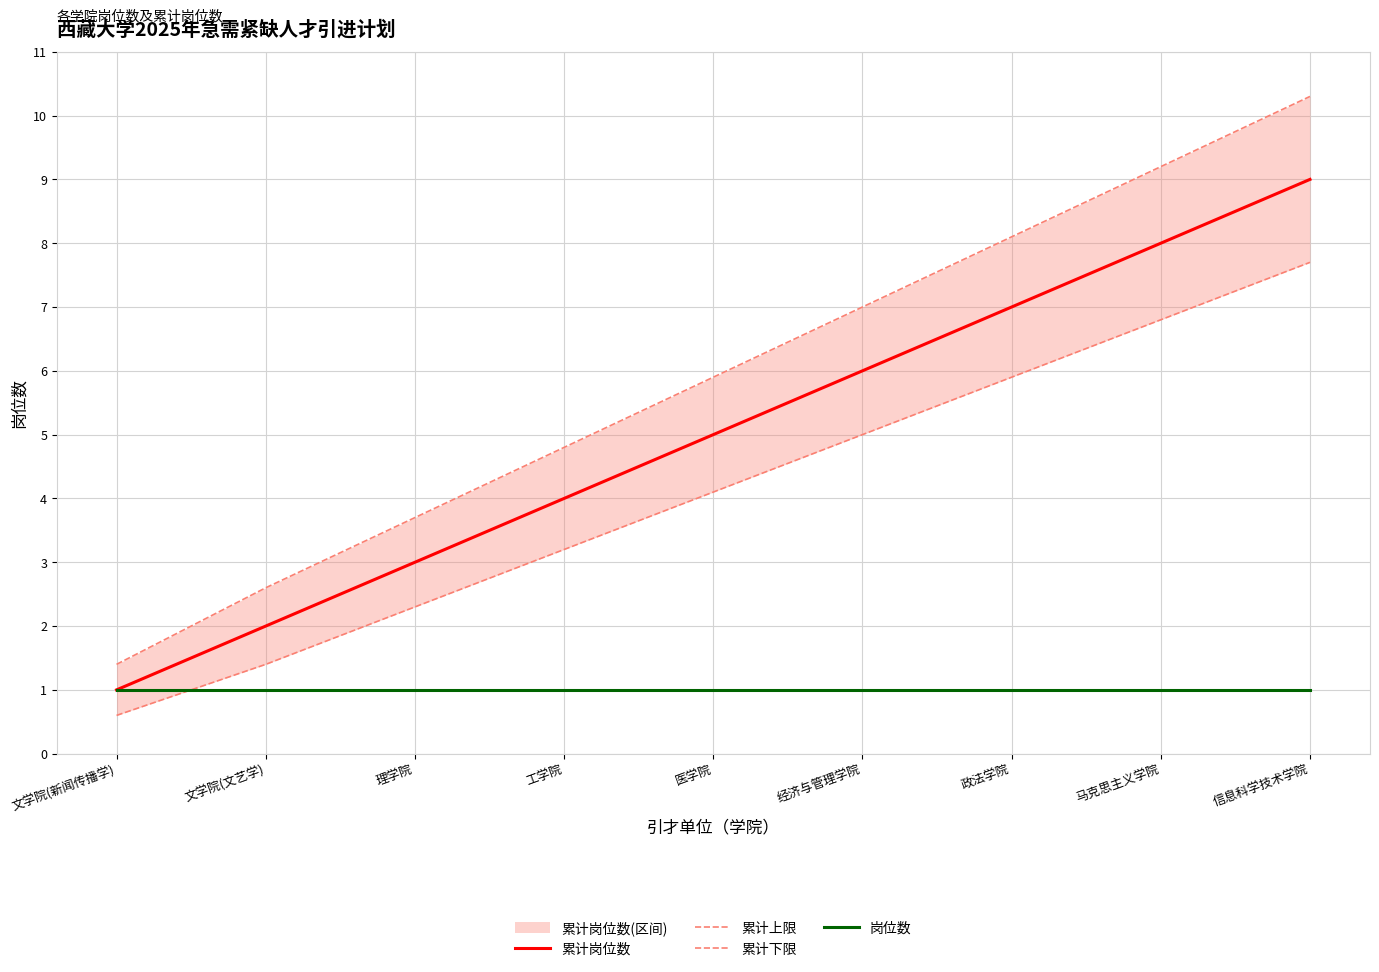

The value of 累计下限 at 医学院 is 4.1. True or false?

True